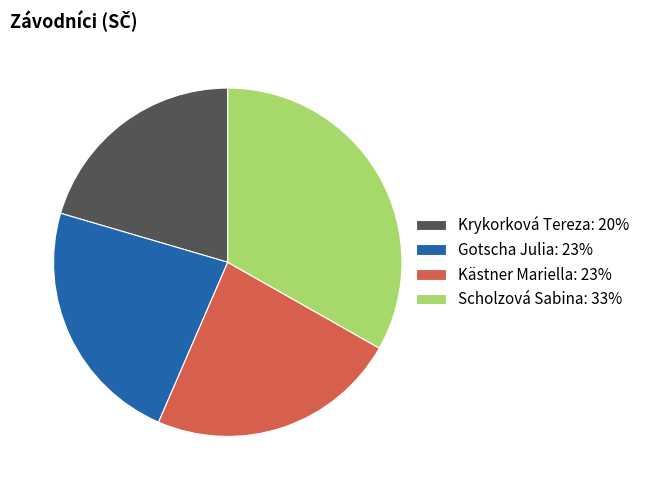

Which category has the smallest portion of the pie?

Krykorková Tereza